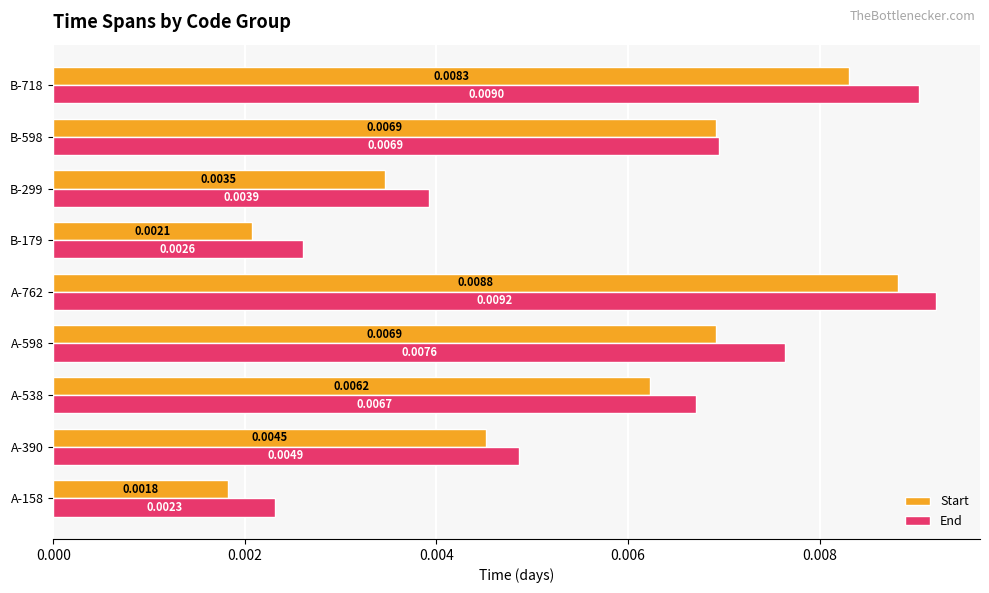

Which series has the largest range (max minus min)?

Start